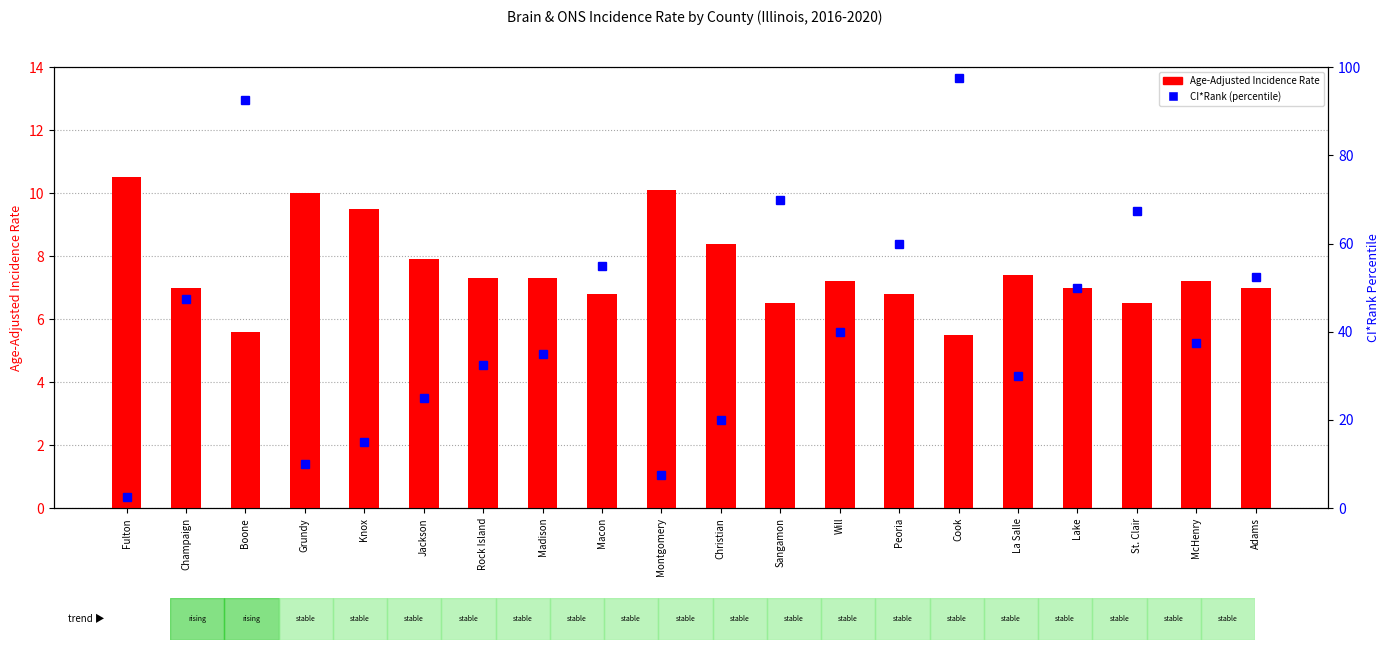

Rank the series by their average value, from lowest to highest.

Age-Adjusted Incidence Rate, CI*Rank (percentile)